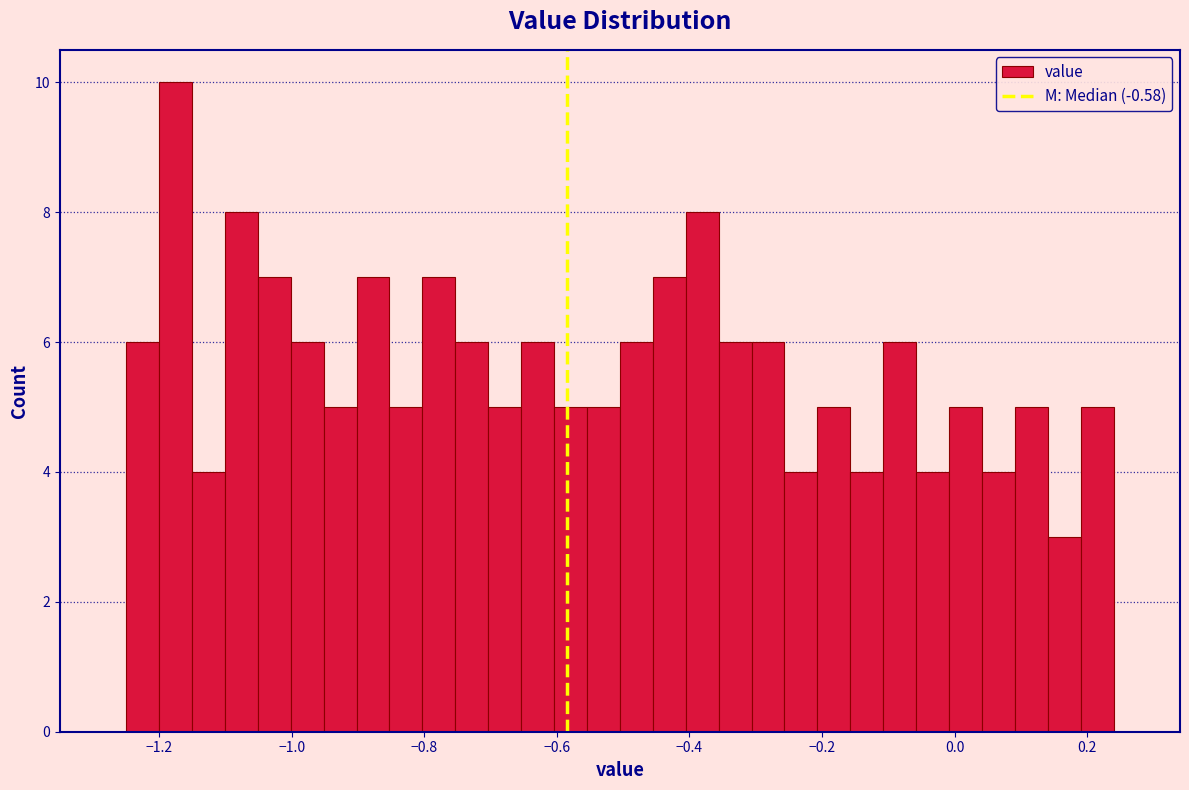

Read against the x-axis, roughly where is the centre of the tallest bar?

-1.18